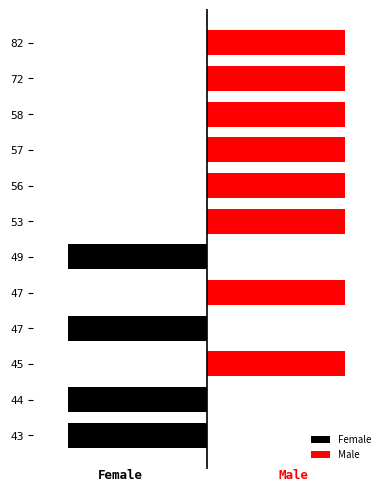

Rank the series by their maximum value, from lowest to highest.

Female, Male